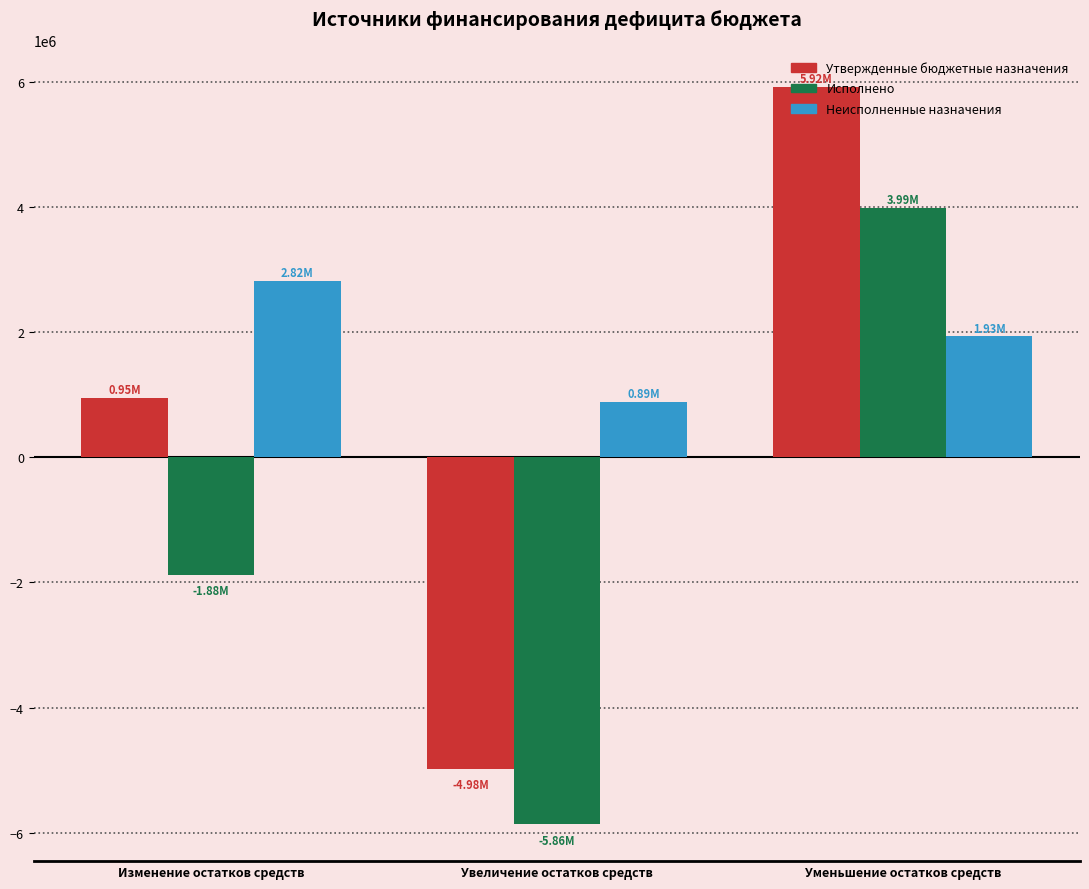

Is it true that Исполнено equals -1043966.6 at Изменение остатков средств?

False